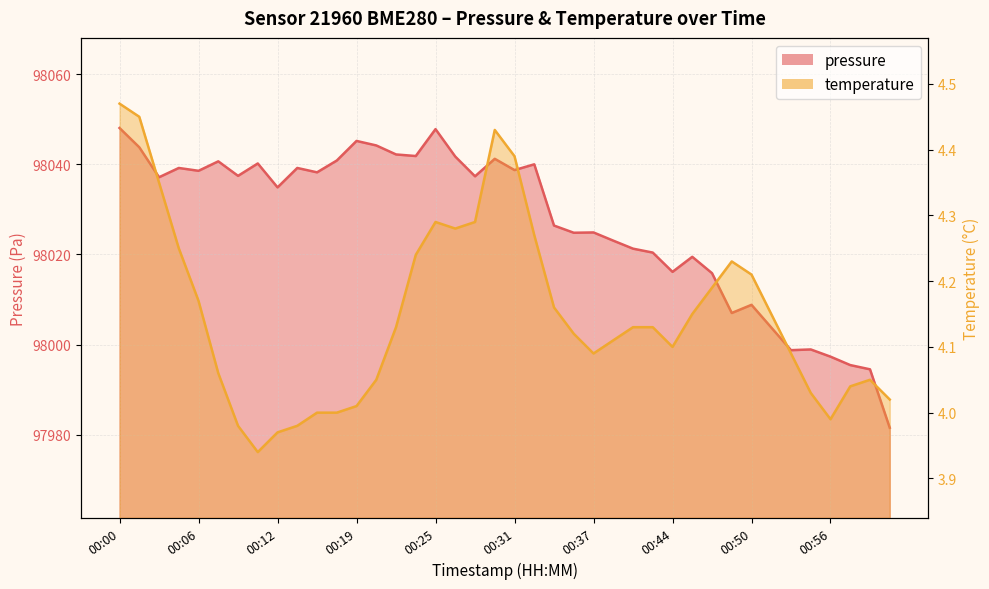

Reading left to right, what are all the values shown in this chart?

pressure: 98048.1	98043.8	98037.1	98039.2	98038.6	98040.7	98037.4	98040.2	98034.9	98039.2	98038.2	98040.8	98045.2	98044.2	98042.2	98041.8	98047.8	98041.7	98037.3	98041.2	98038.7	98040.0	98026.4	98024.8	98024.9	98023.1	98021.3	98020.4	98016.1	98019.5	98015.8	98007.0	98008.8	98003.8	97998.8	97998.9	97997.3	97995.4	97994.5	97981.5
temperature: 4.5	4.5	4.3	4.2	4.2	4.1	4.0	3.9	4.0	4.0	4.0	4.0	4.0	4.0	4.1	4.2	4.3	4.3	4.3	4.4	4.4	4.3	4.2	4.1	4.1	4.1	4.1	4.1	4.1	4.2	4.2	4.2	4.2	4.2	4.1	4.0	4.0	4.0	4.0	4.0